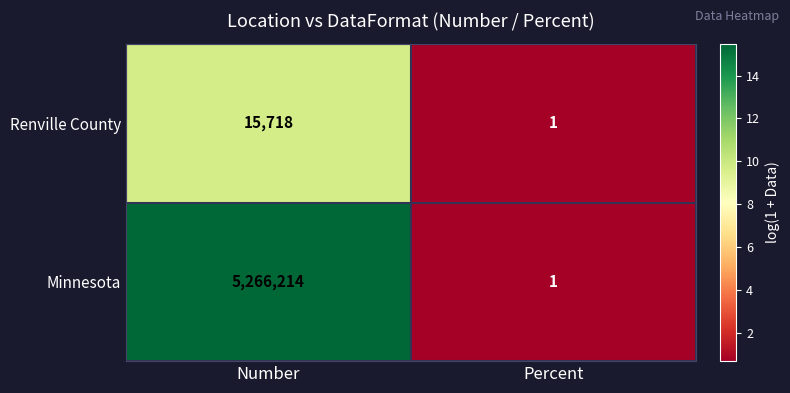

How many series are shown in this chart?

2